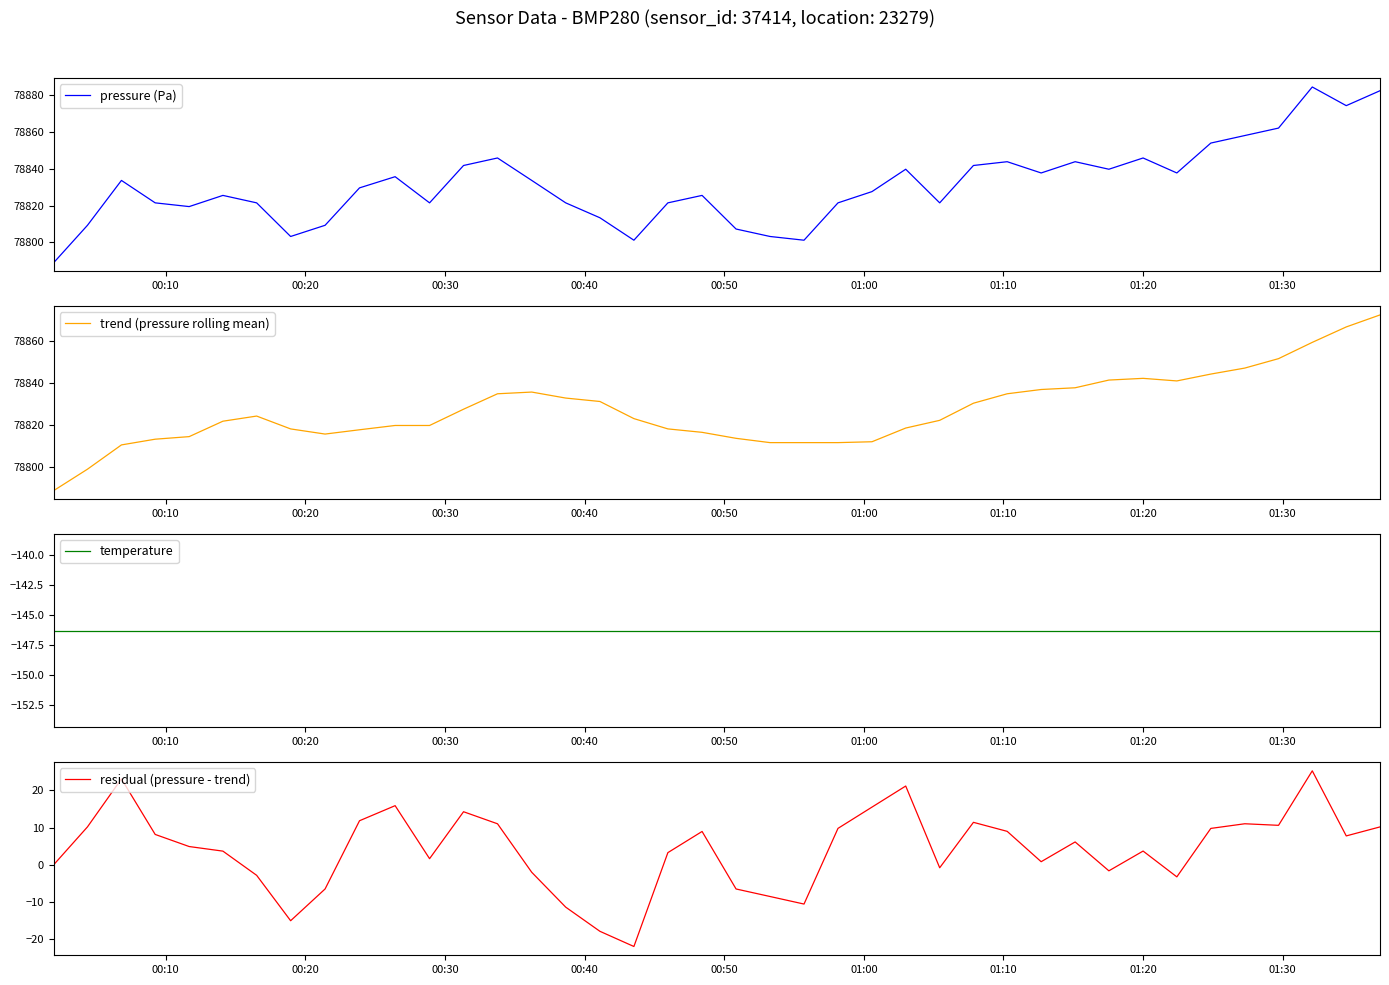

At how many categories does at least one series exceed 8900?

40